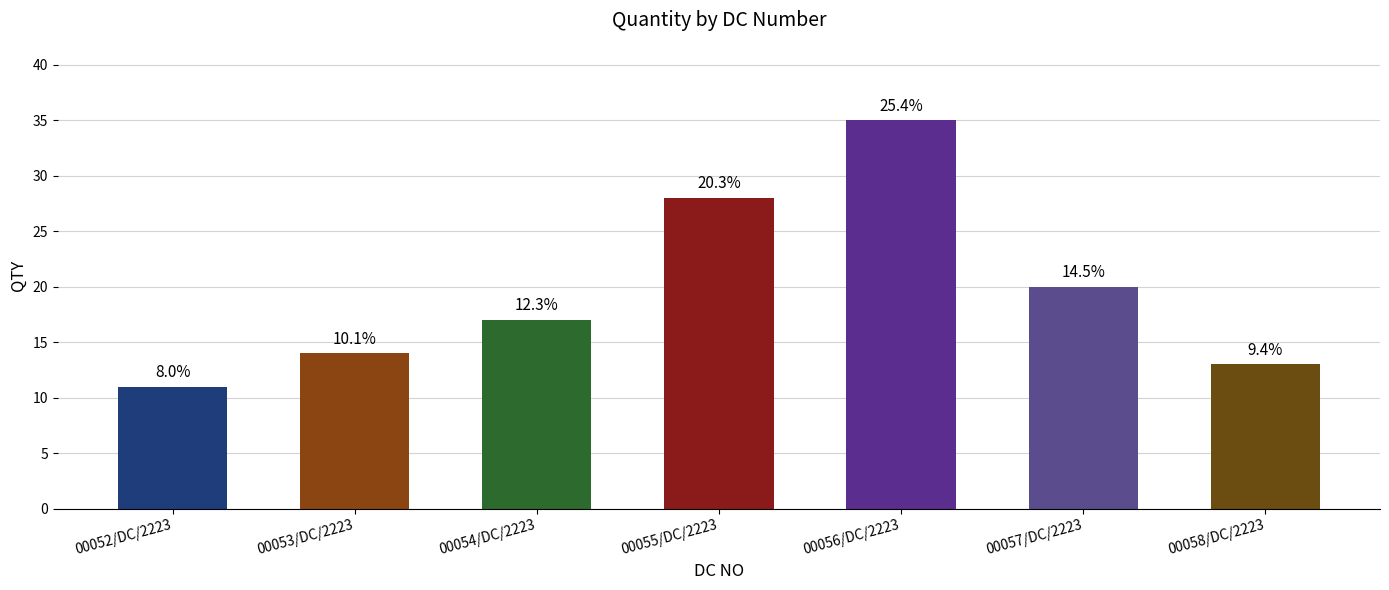

Read the value at 00057/DC/2223, to the nearest 10.

20